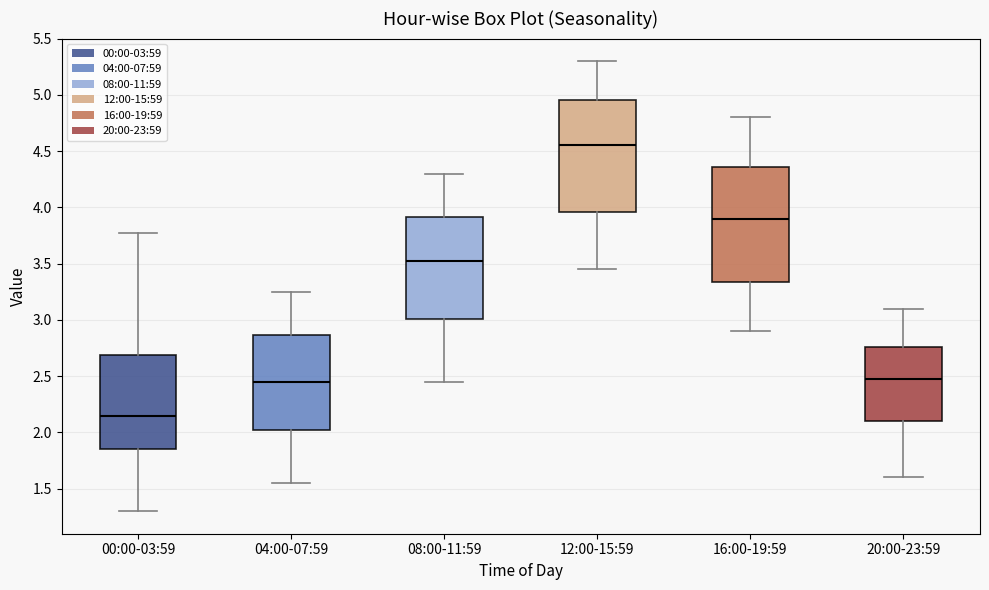

Reading left to right, read every box against the y-axis: the position of its median line, the range the box covers, and the ends of its whiskers. The values are not printed on the chart, so give them approximately, as read against the axis.

00:00-03:59: median 2.15, box 1.85 to 2.70, whiskers 1.30 to 3.75
04:00-07:59: median 2.45, box 2.05 to 2.85, whiskers 1.55 to 3.25
08:00-11:59: median 3.55, box 3.00 to 3.90, whiskers 2.45 to 4.30
12:00-15:59: median 4.55, box 3.95 to 4.95, whiskers 3.45 to 5.30
16:00-19:59: median 3.90, box 3.35 to 4.35, whiskers 2.90 to 4.80
20:00-23:59: median 2.50, box 2.10 to 2.75, whiskers 1.60 to 3.10